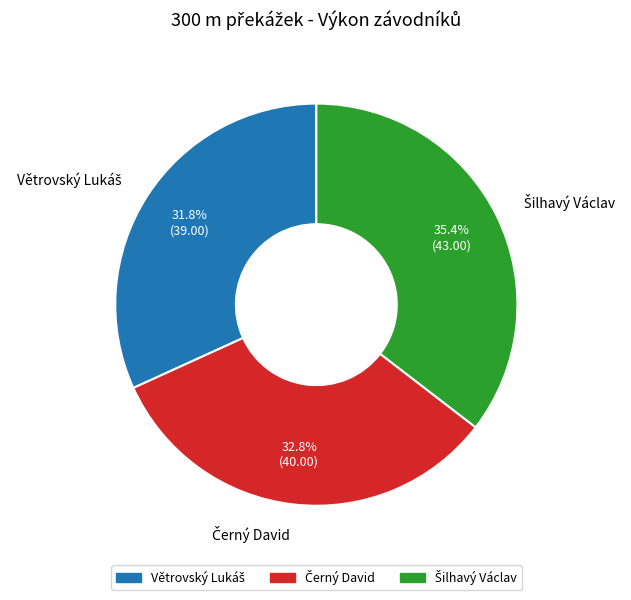

How many slices are in this pie chart?

3